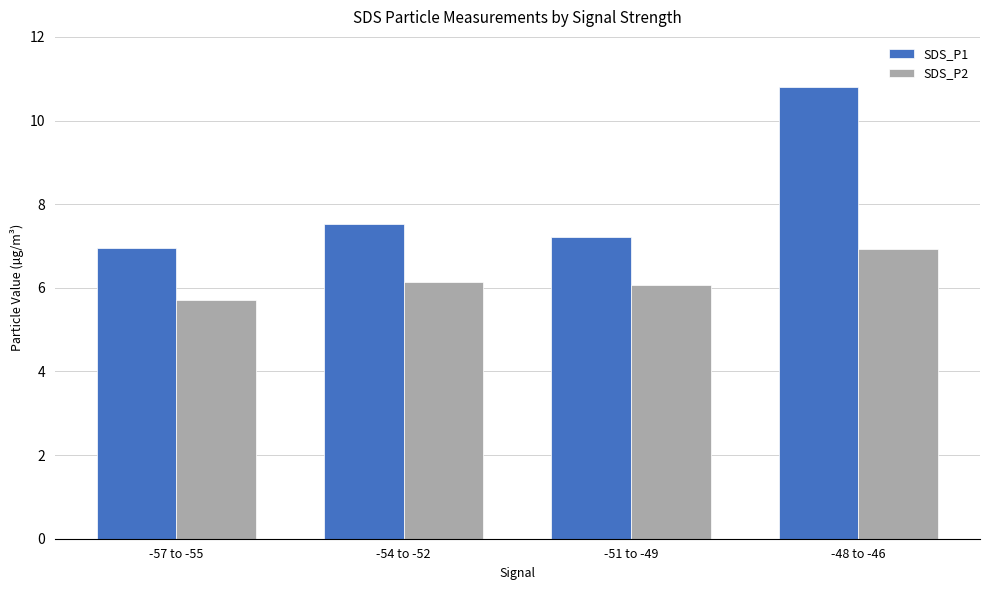

Reading right to left, what are all the values shown in this chart?

SDS_P1: 10.8	7.2	7.5	7.0
SDS_P2: 6.9	6.1	6.2	5.7